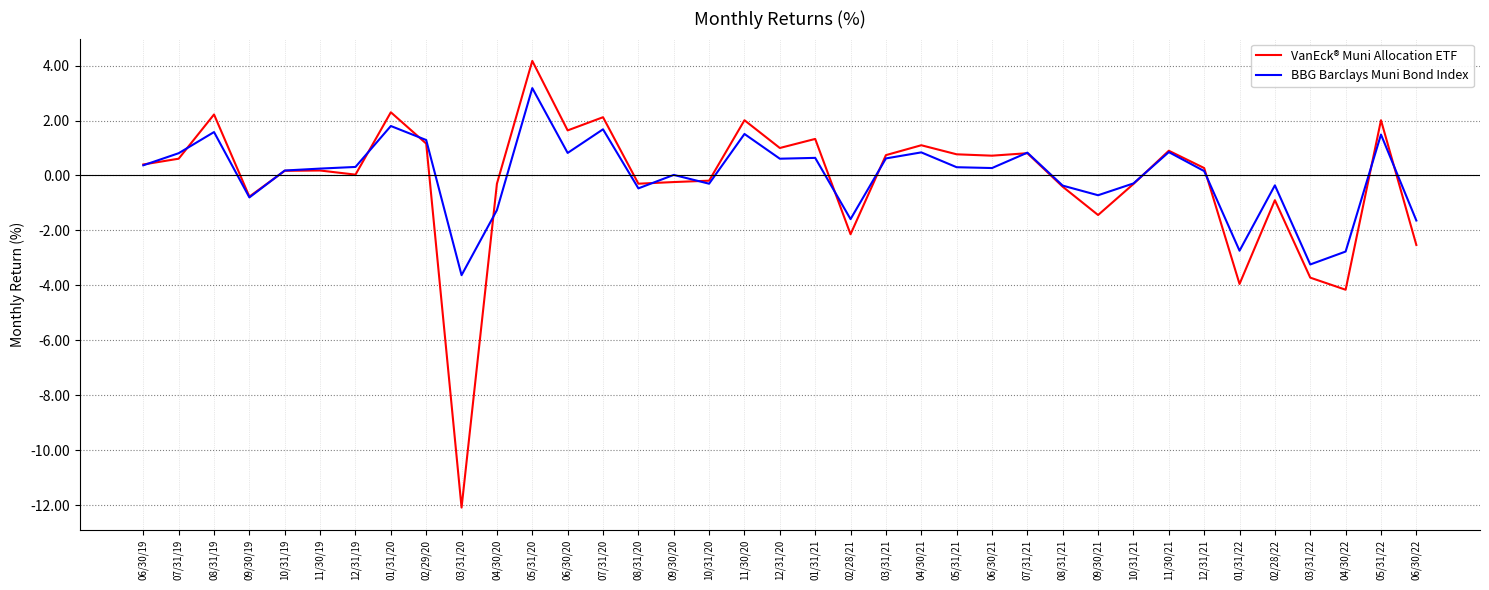

What position from the left is 06/30/20?

13